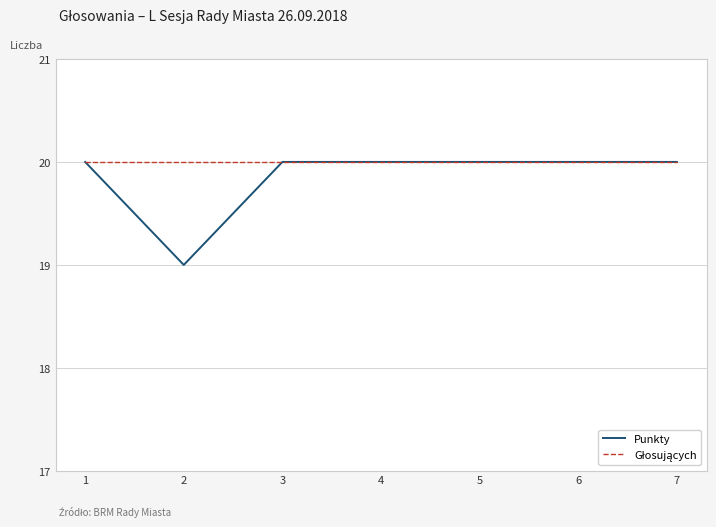

What is the minimum value shown in the chart?

19